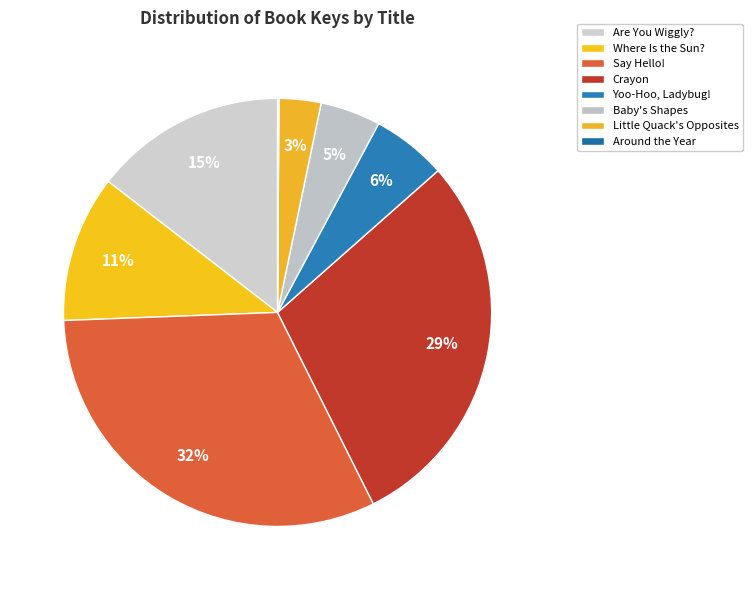

To the nearest percent, what is the difference between the largest and smallest slice percentages?

32%